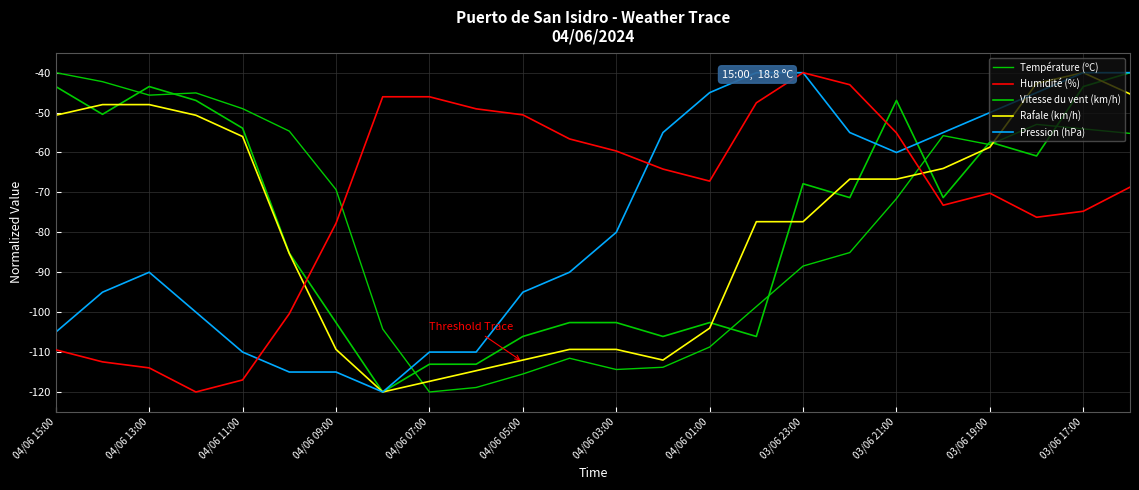

What is the difference between the maximum and minimum values in the Pression (hPa) series?

80.0